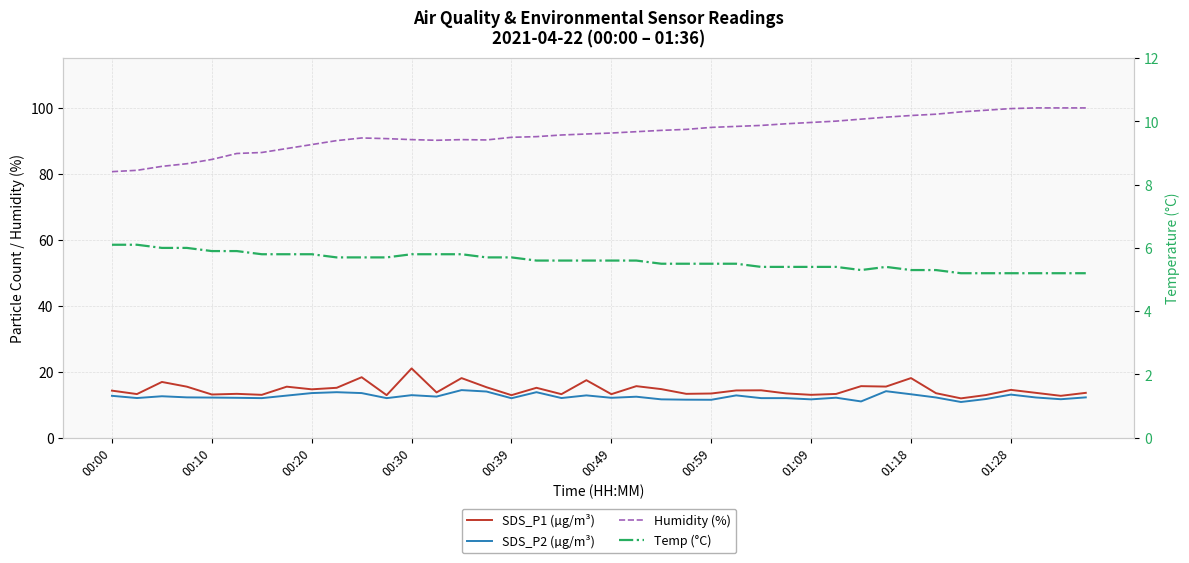

What is the minimum value shown in the chart?

5.2